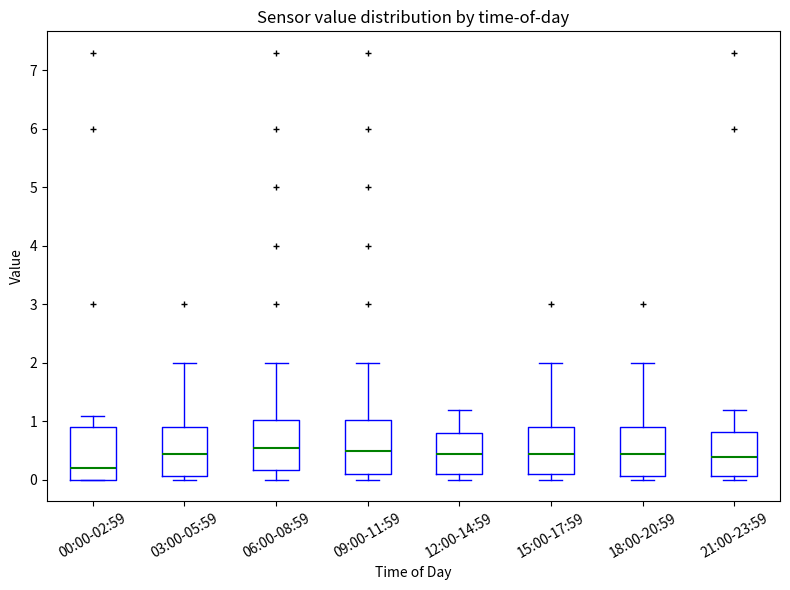

Where does the median line of the box for 03:00-05:59 sit on the y-axis? The values are not printed on the chart, so give them approximately, as read against the axis.

0.5